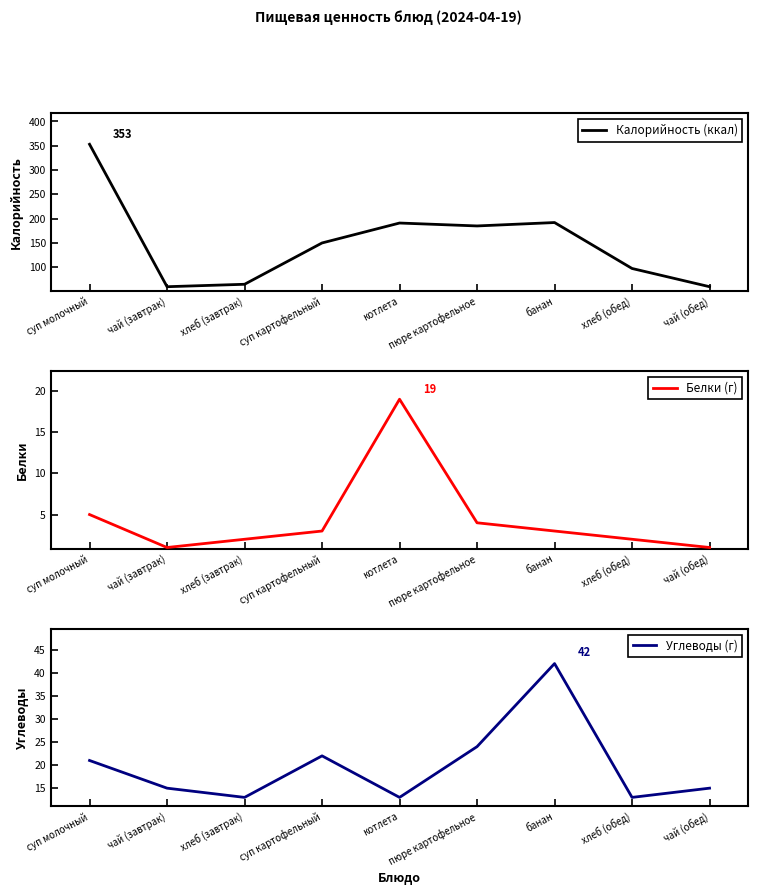

What is the difference between the maximum and second lowest values in the Углеводы (г) series?

29